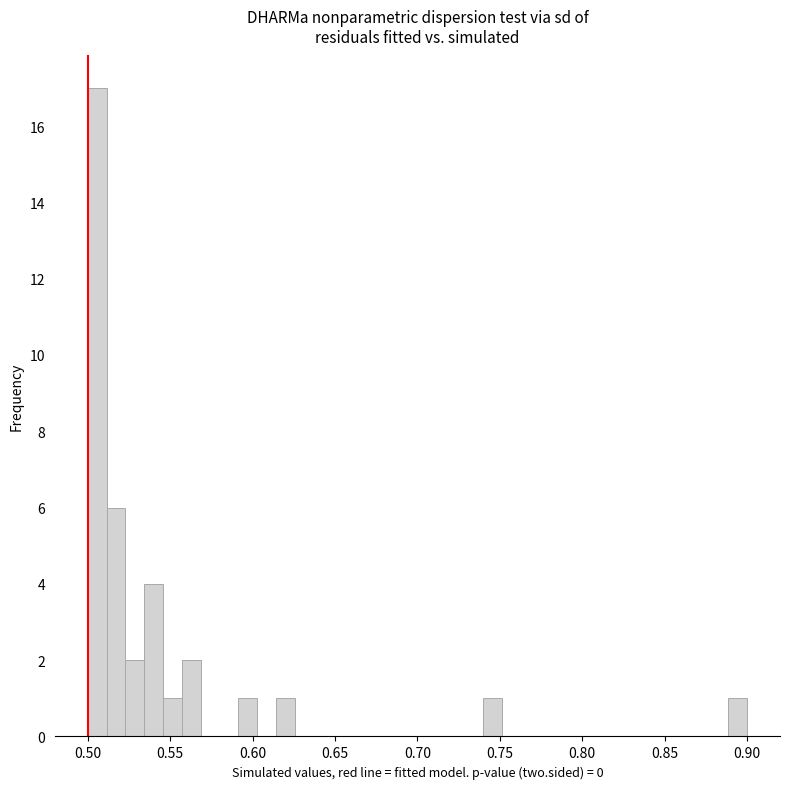

Around what value on the x-axis is the tallest bar? Give the approximate position of its centre, as read against the axis.

0.505